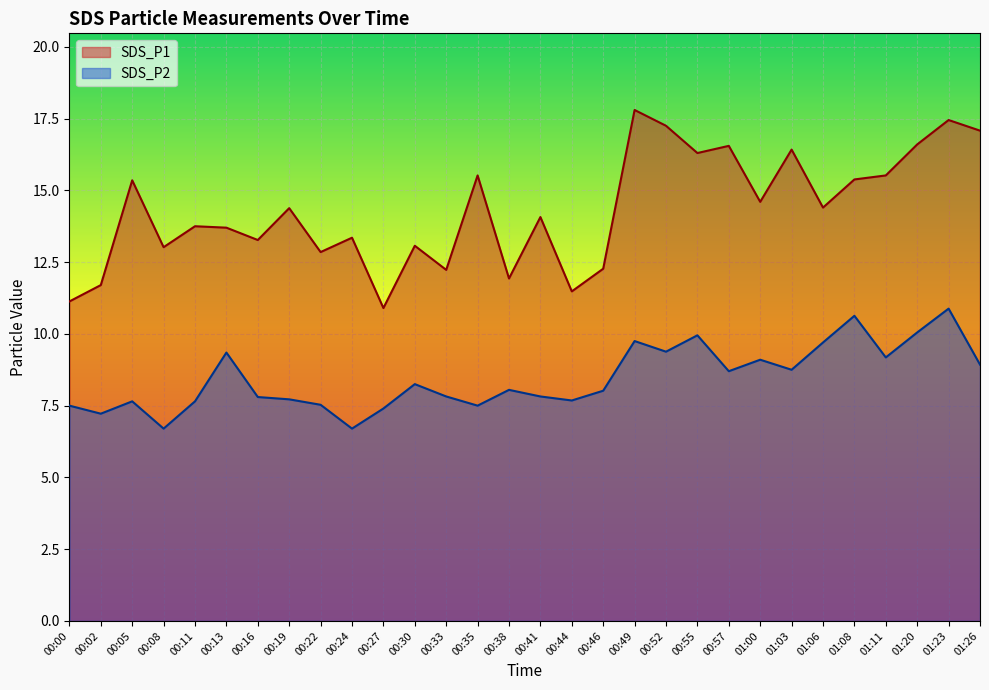

Rank the series by their maximum value, from highest to lowest.

SDS_P1, SDS_P2